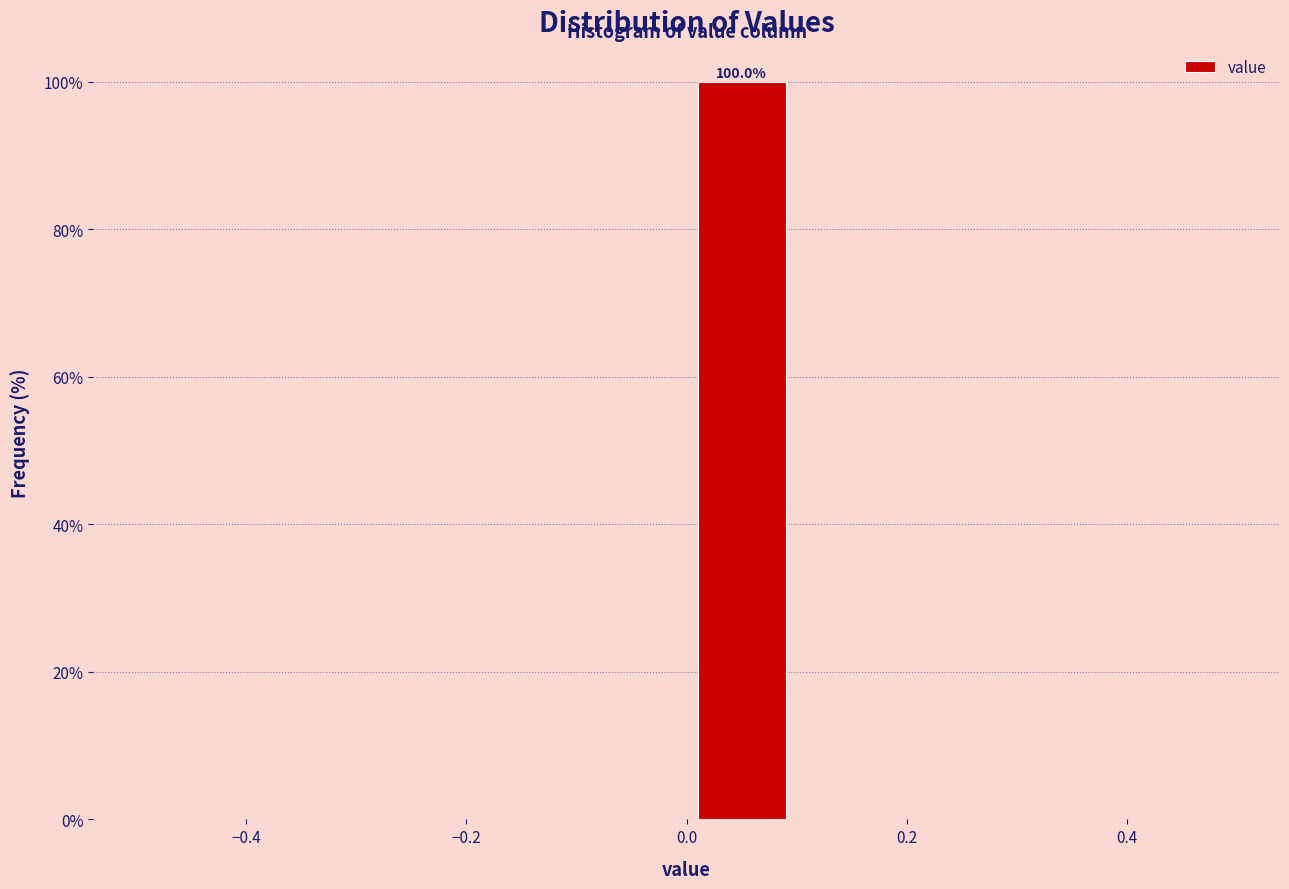

Which range on the x-axis has the tallest bar?

0.0 to 0.1